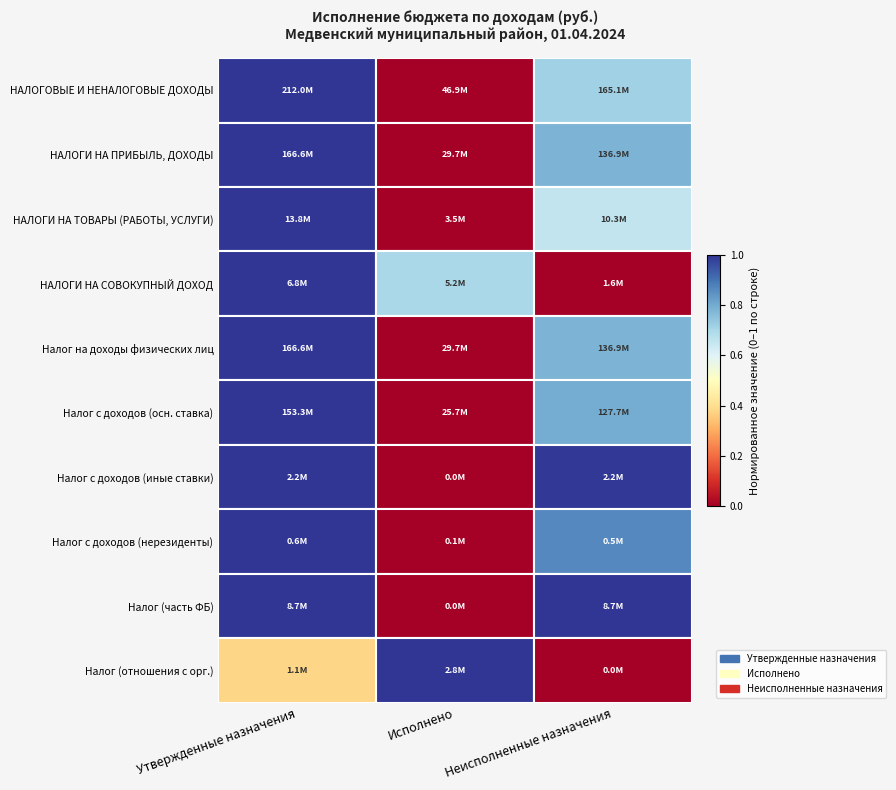

How many data points does each series have?

3